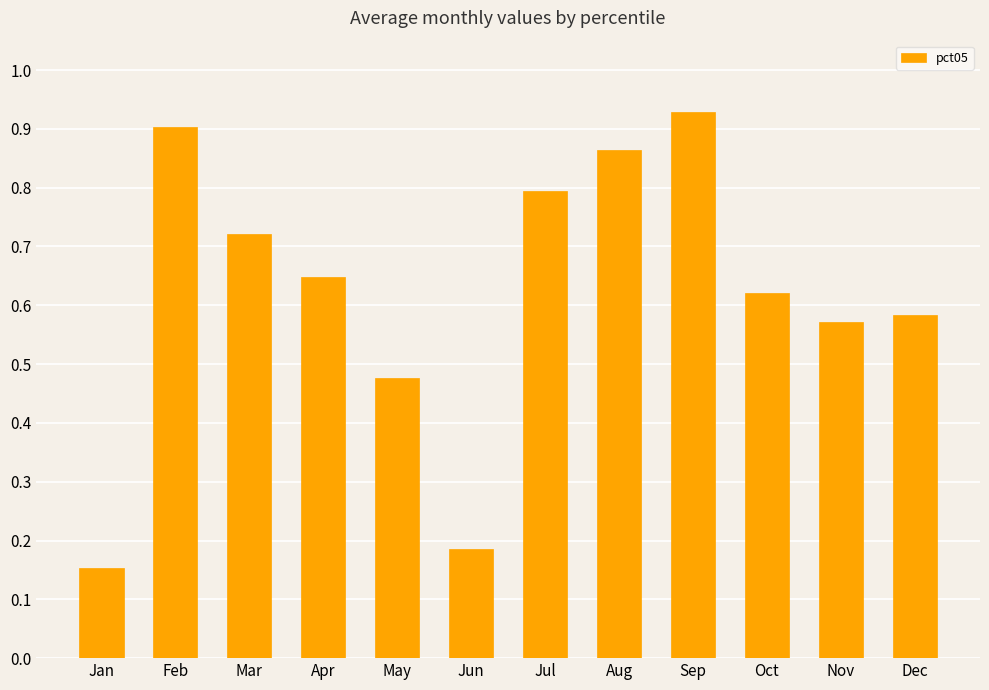

Which has a higher value, Jul or Apr?

Jul